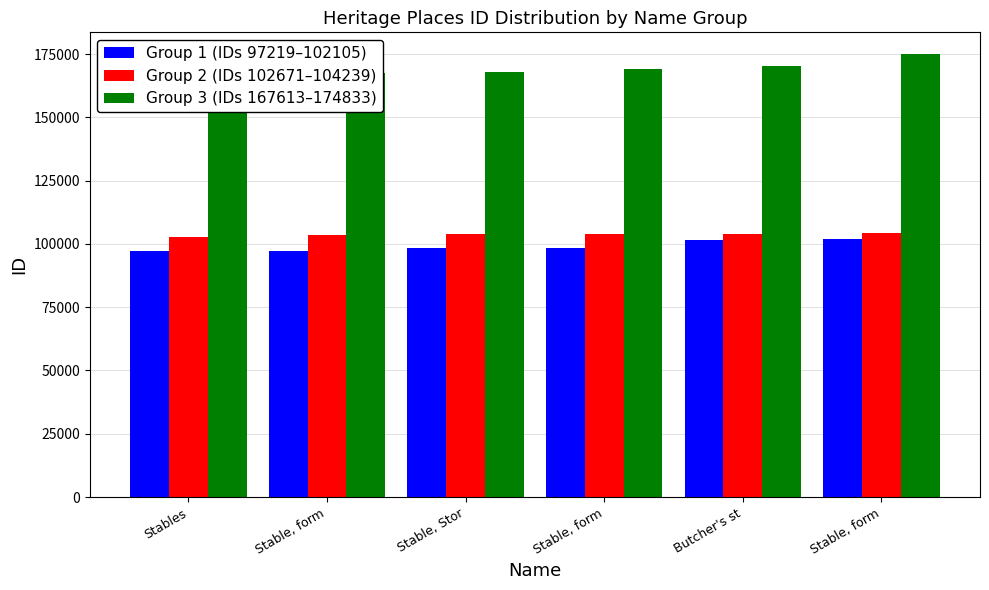

How many data points does each series have?

6